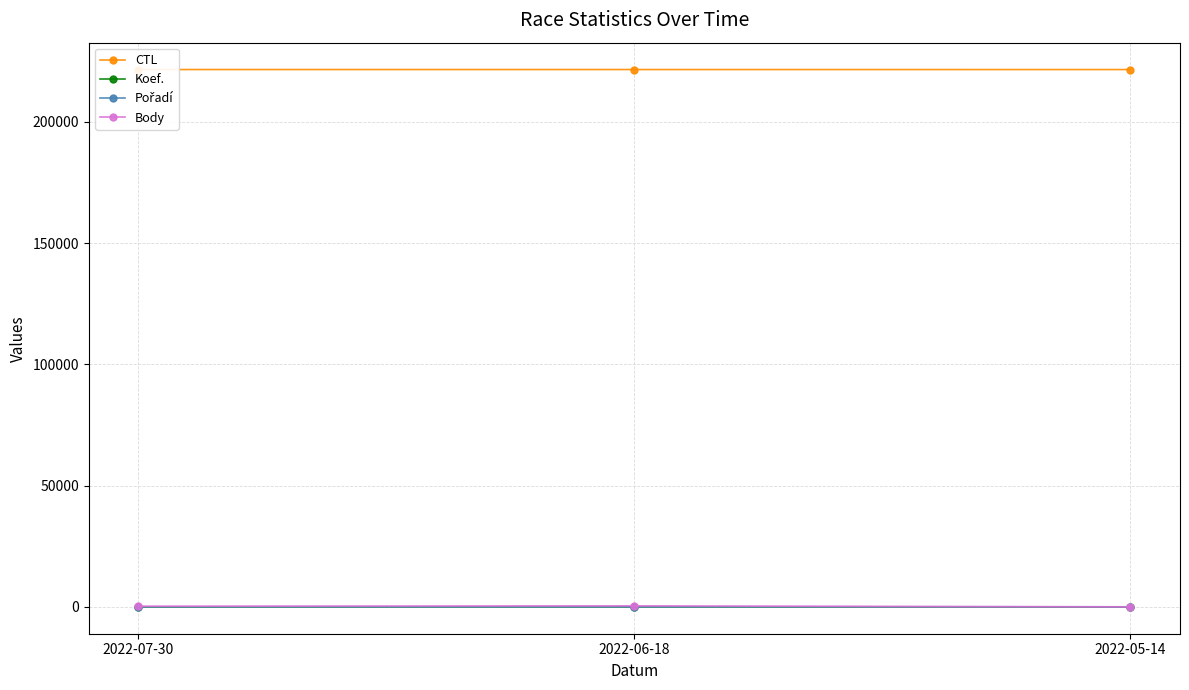

Reading left to right, what are all the values shown in this chart?

CTL: 221513	221510	221505
Koef.: 2	4	3
Pořadí: 12	19	24
Body: 272	404	0